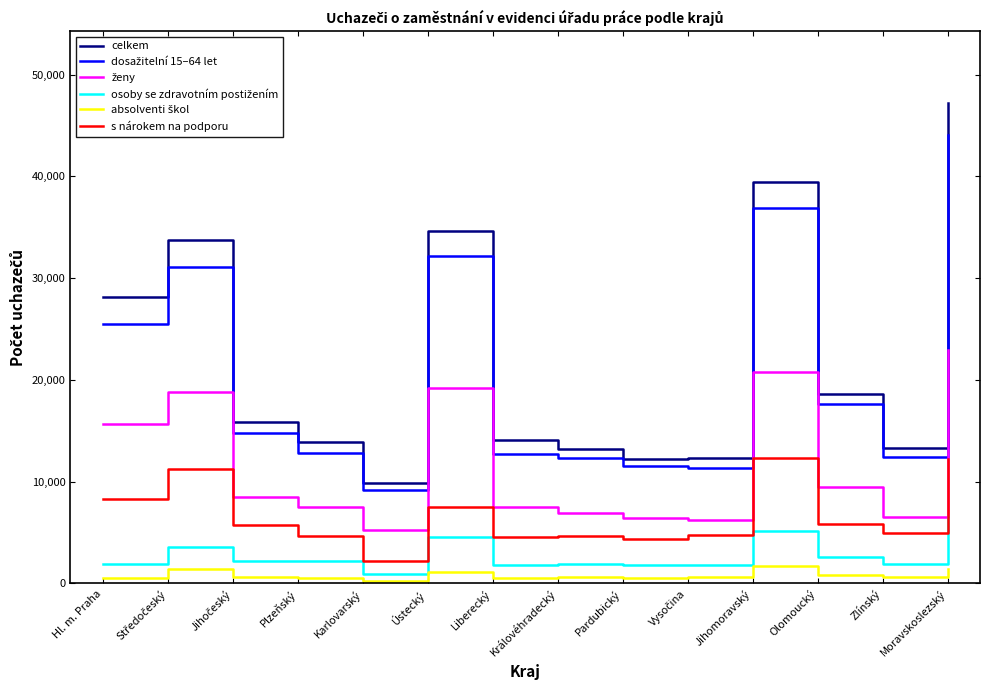

At which category is the sum across all series the highest?

Moravskoslezský